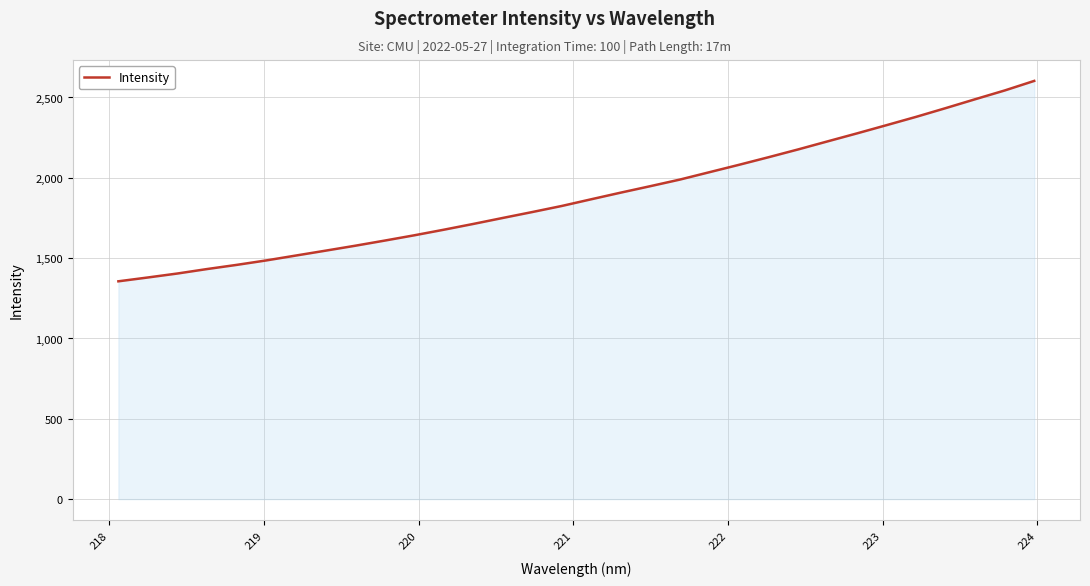

What is the greatest value displayed?

2603.1